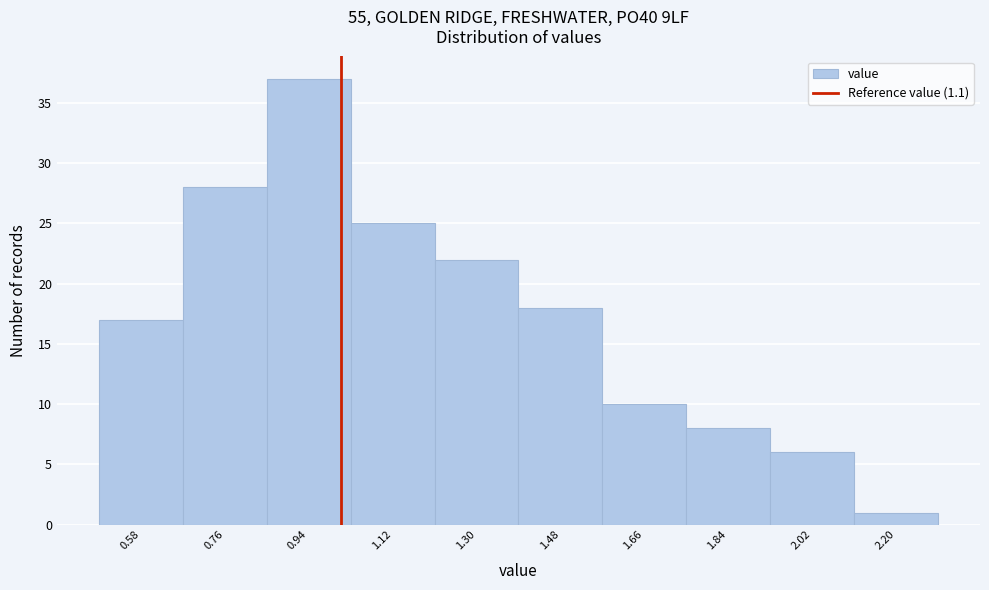

Reading left to right, extract all data points from this chart.

17	28	37	25	22	18	10	8	6	1